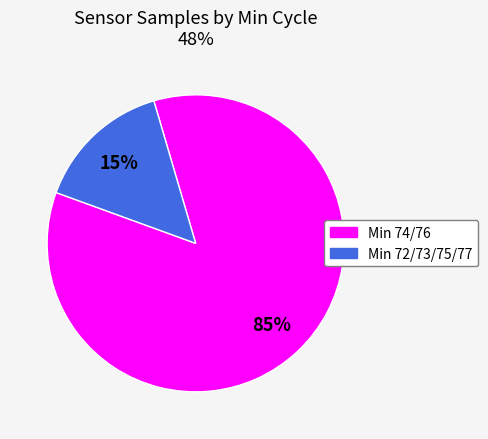

Is there any slice that represents more than half of the pie?

Yes